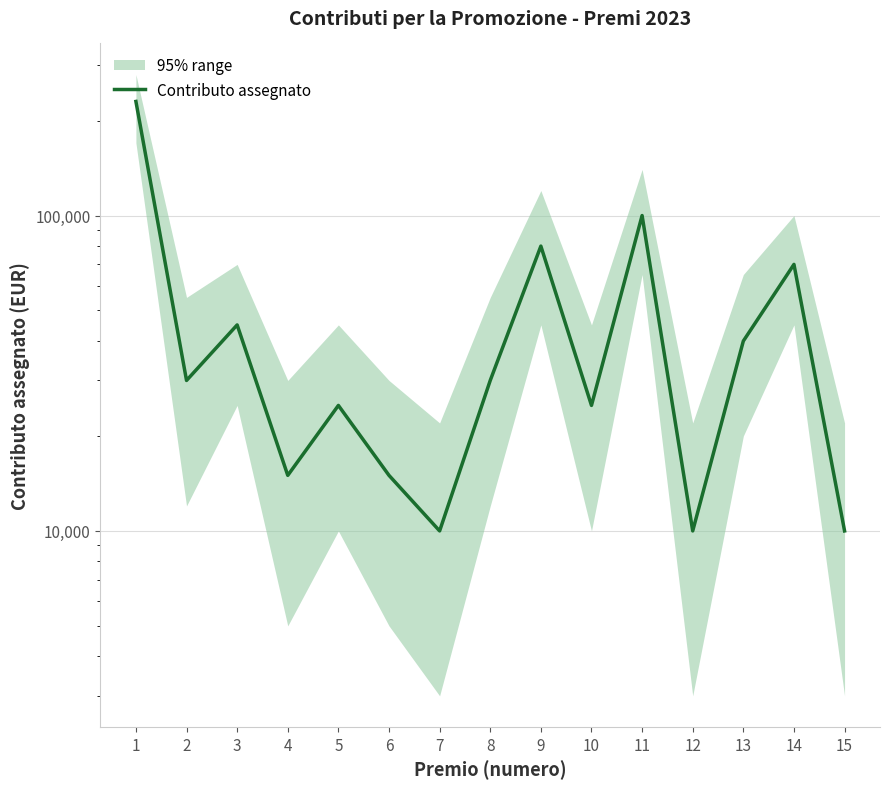

How many lines are shown in the chart?

1